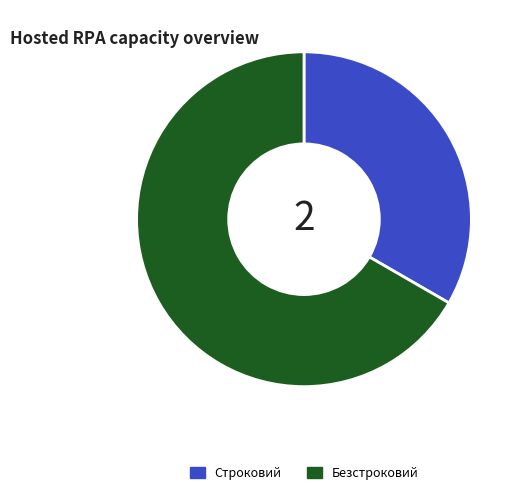

How many slices are in this pie chart?

2